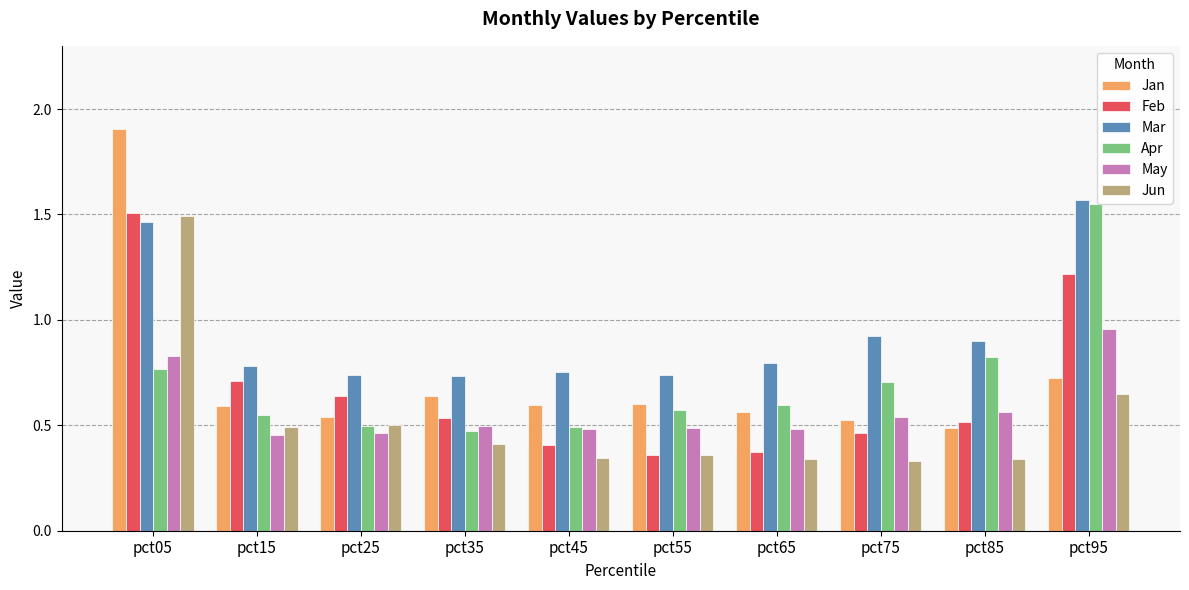

The Apr series shows 1.0 at pct55. True or false?

False